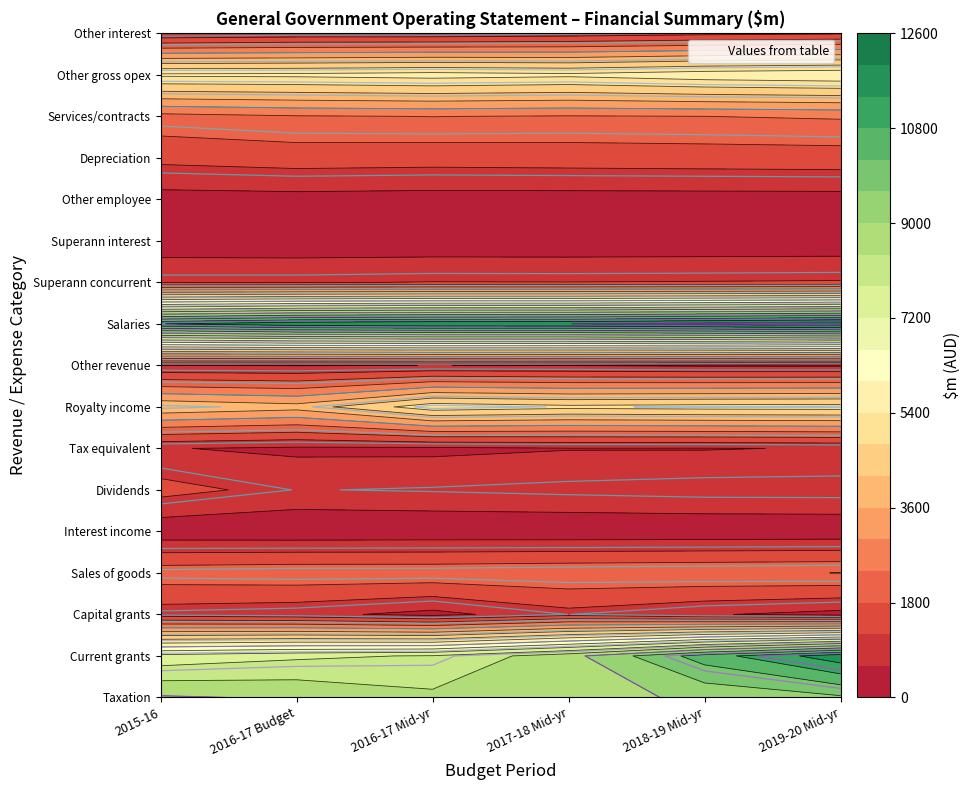

List the labels in order of Capital grants value, largest first.

3, 0, 1, 4, 2, 5